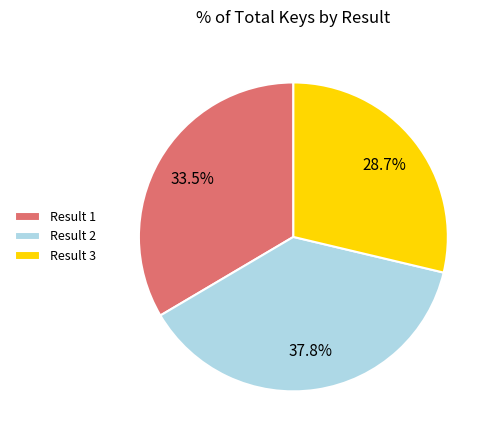

Combined, do Result 3 and Result 2 account for over 50%?

Yes